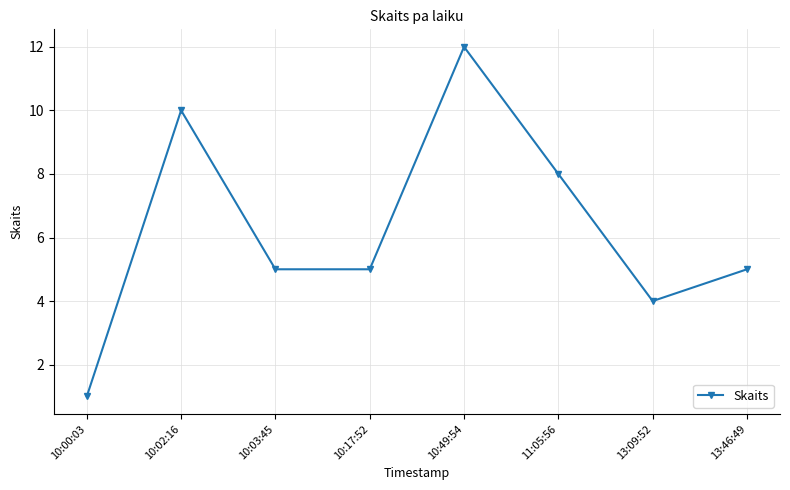

What position from the left is 10:49:54?

5